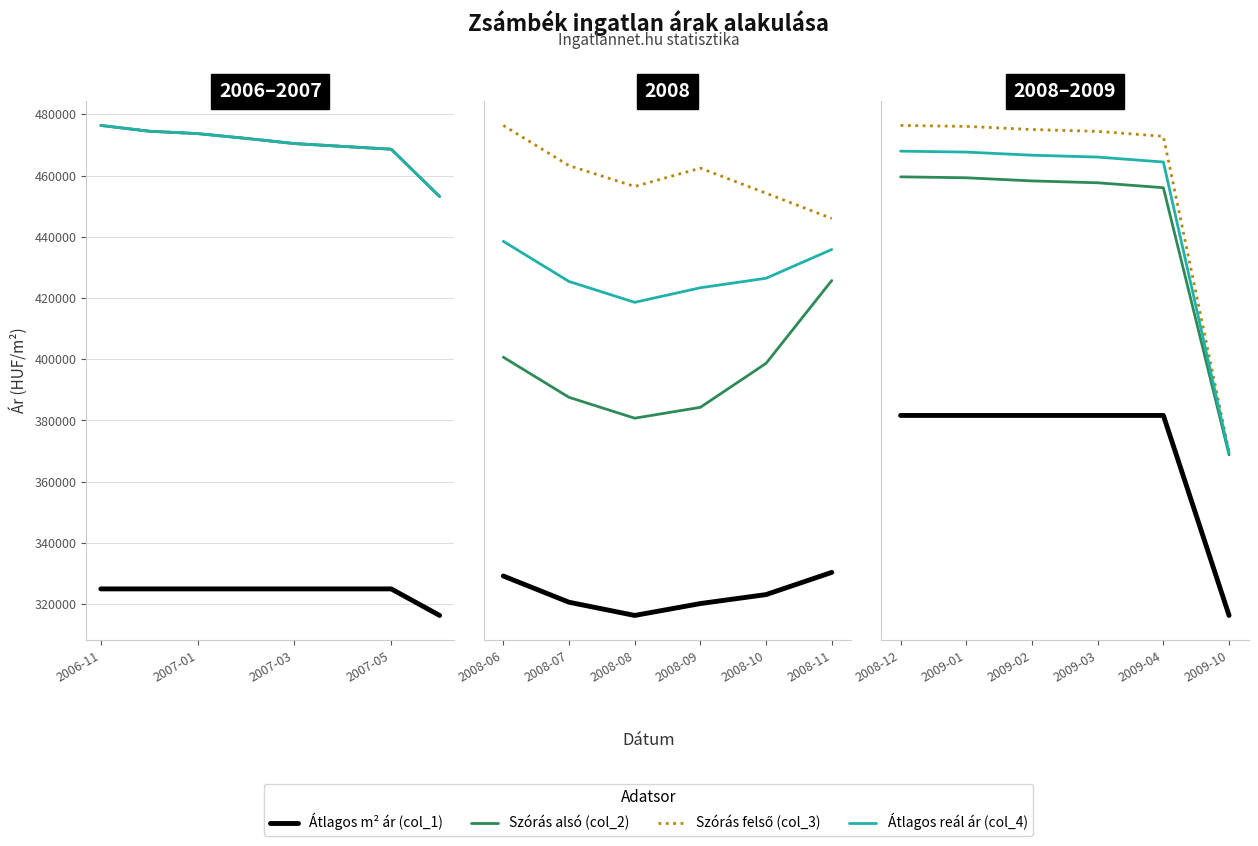

Which has a higher value, 2009-04 or 2009-10?

2009-04